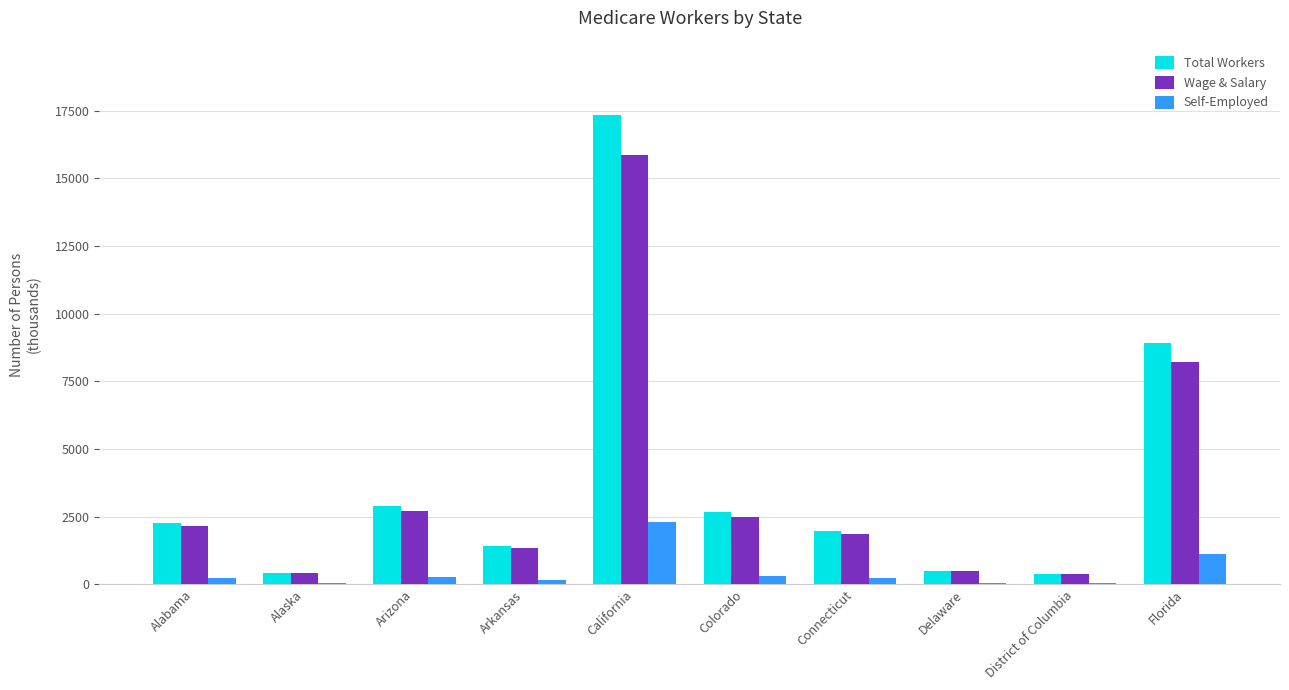

What is the sum of all Self-Employed values?

4751.9